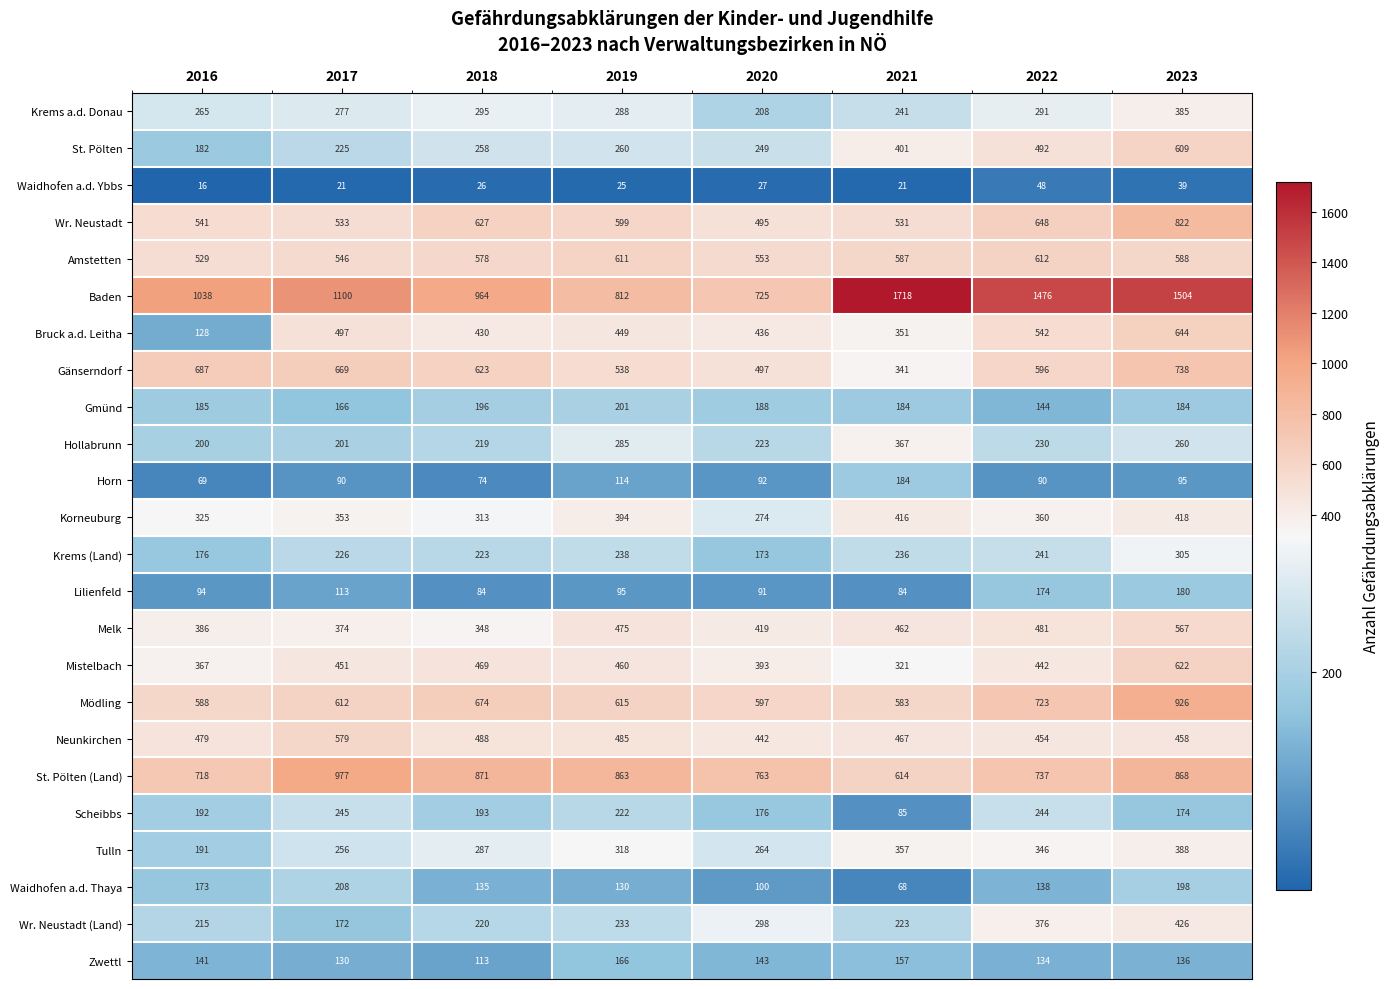

How many distinct data groups are displayed?

24